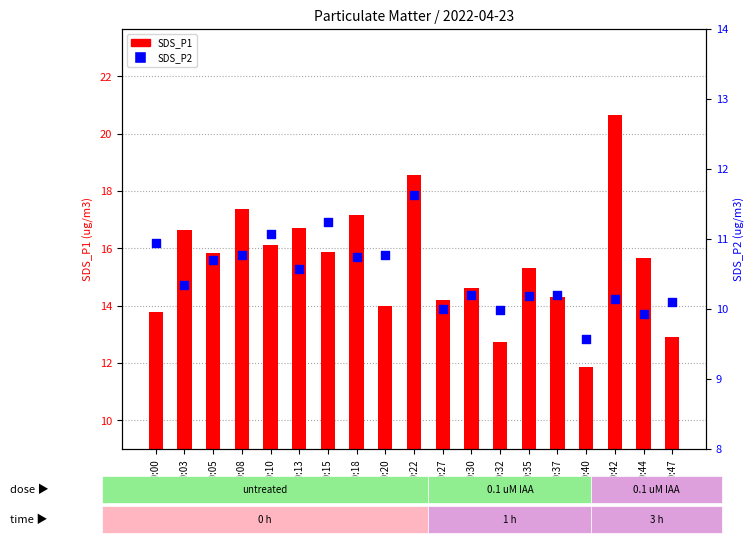

Which series contains the lowest Y value?

SDS_P1